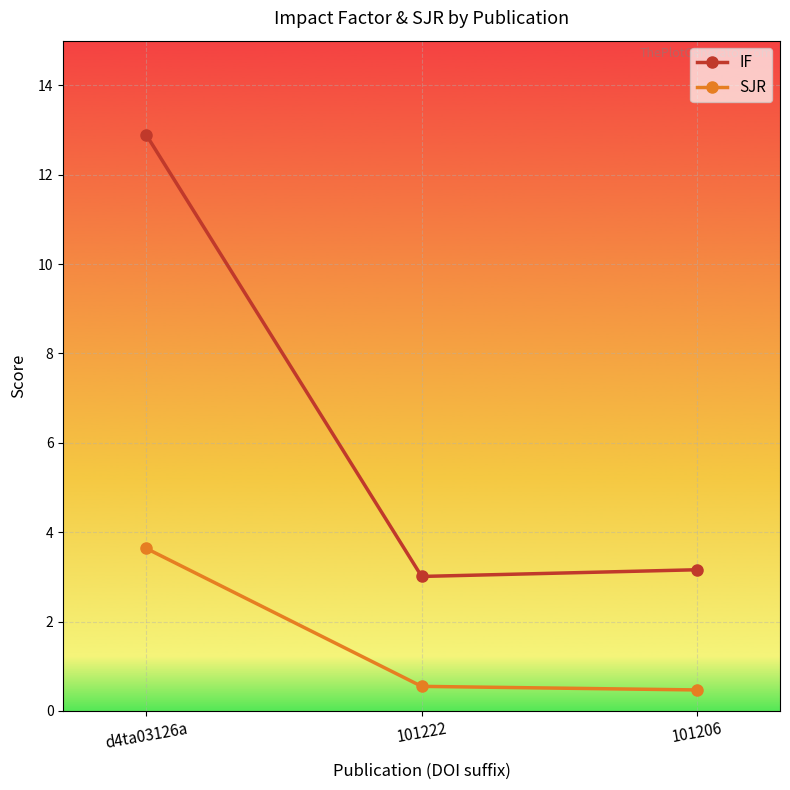

What is the difference between the highest and lowest values at 101222?

2.5